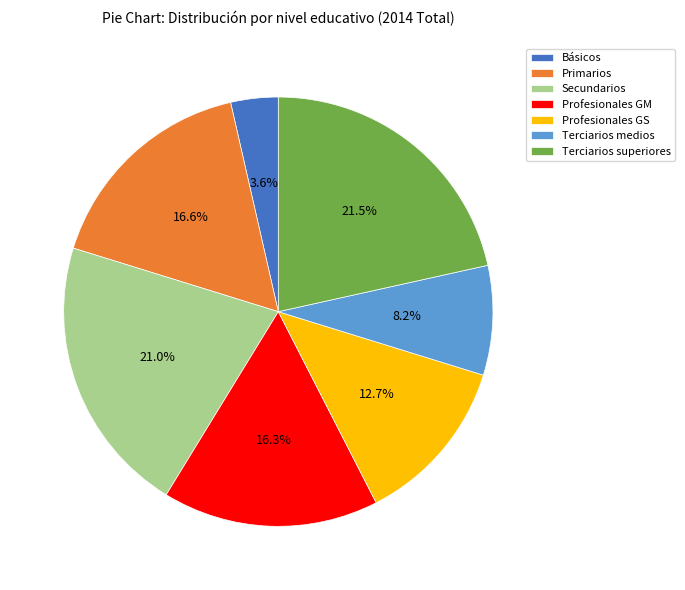

To the nearest percent, what is the combined percentage of Secundarios and Terciarios superiores?

43%